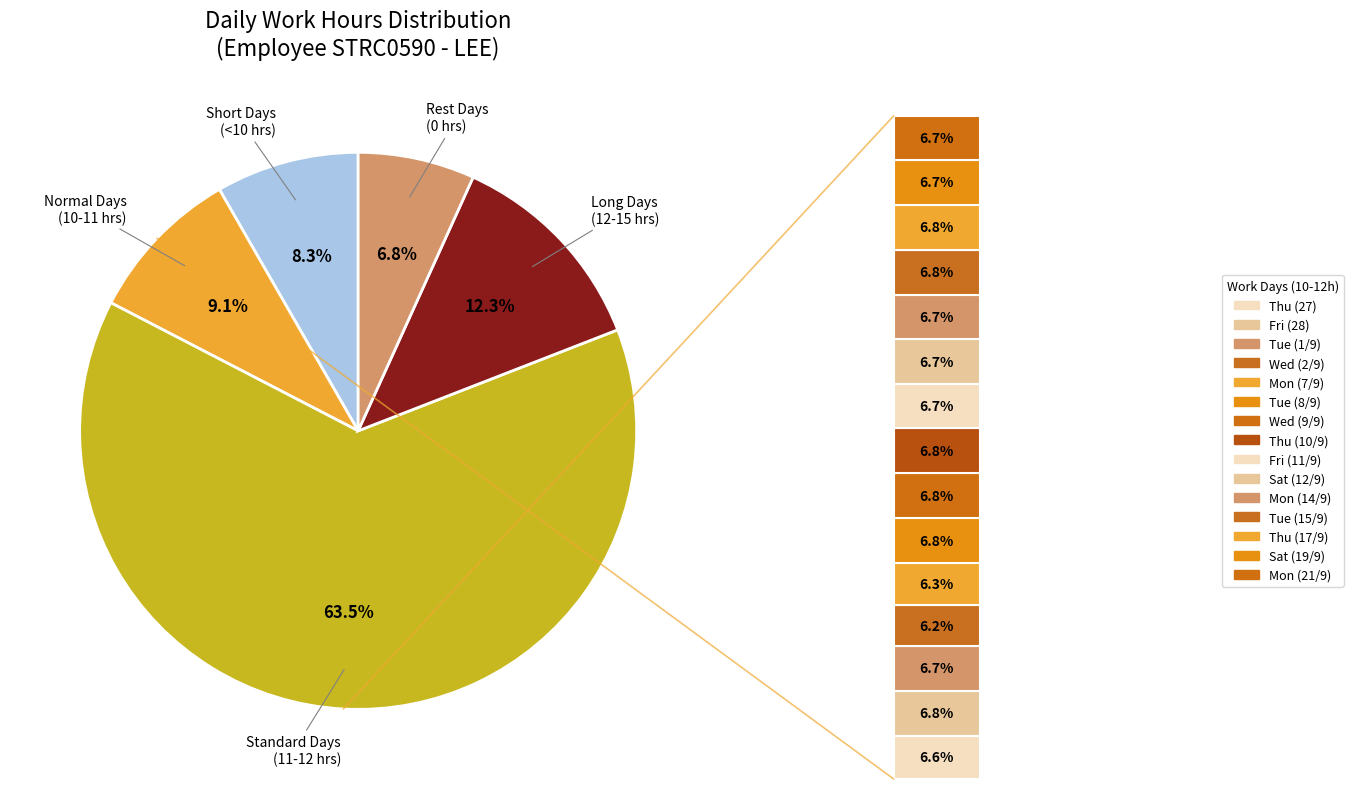

Does Thu (10/9) represent more than half of the total?

No